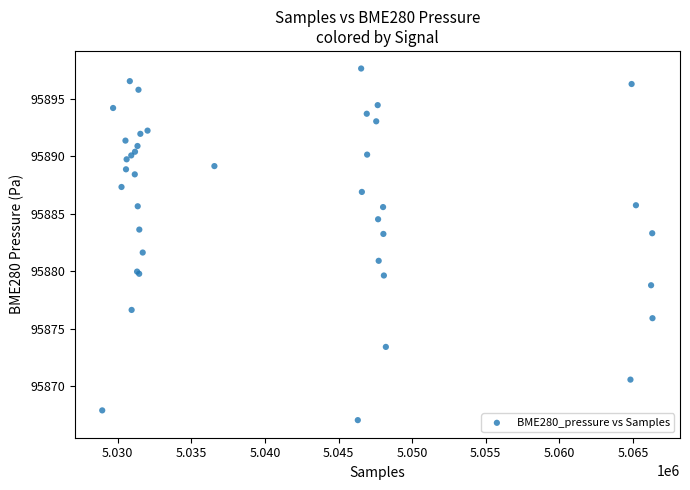

What Y value in the scatter plot is closest to 95882?

95881.6